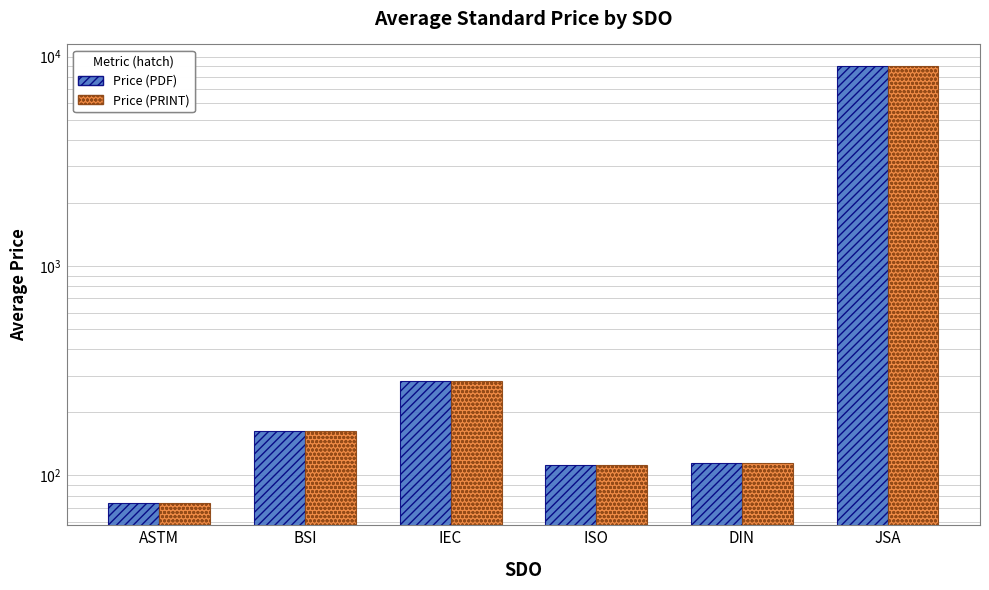

What is the sum of all Price (PDF) values?

9744.0